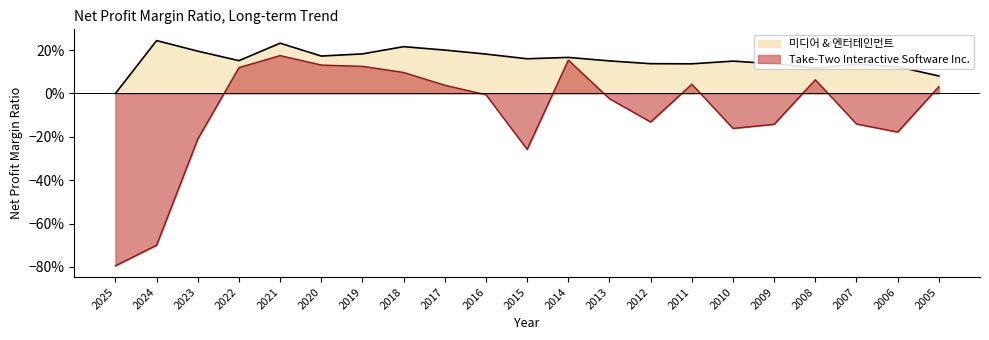

Reading right to left, list all the values displayed in this chart.

Take-Two Interactive Software Inc.: 0.0	-0.2	-0.1	0.1	-0.1	-0.2	0.0	-0.1	-0.0	0.2	-0.3	-0.0	0.0	0.1	0.1	0.1	0.2	0.1	-0.2	-0.7	-0.8
미디어 & 엔터테인먼트: 0.1	0.1	0.1	0.1	0.1	0.1	0.1	0.1	0.1	0.2	0.2	0.2	0.2	0.2	0.2	0.2	0.2	0.2	0.2	0.2	0.0